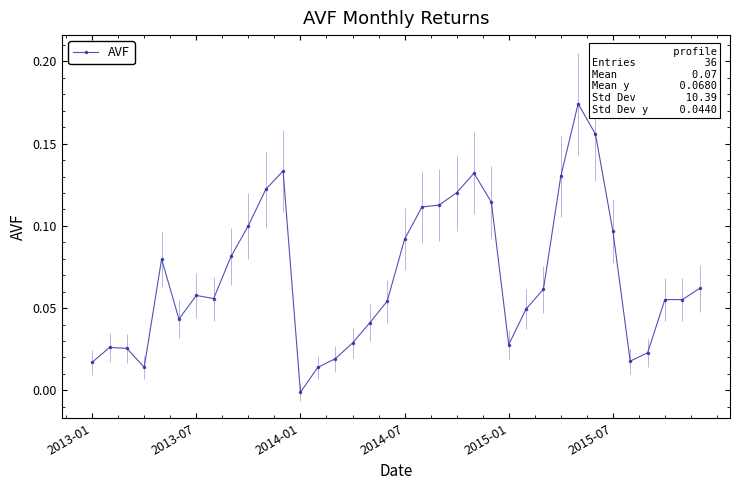

How many negative values are there?

1